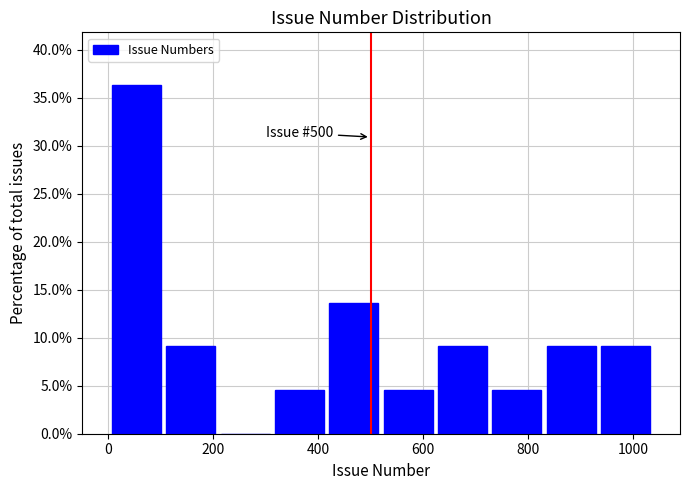

Over which range of the x-axis is the bar tallest?

0 to 100